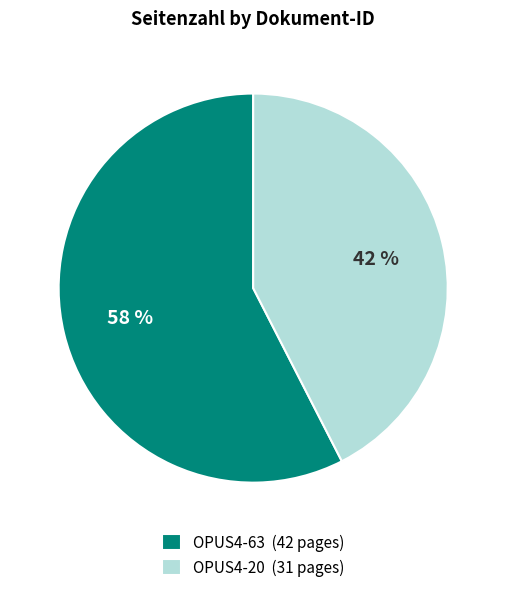

To the nearest percent, what is the combined percentage of OPUS4-20 (31 pages) and OPUS4-63 (42 pages)?

100%